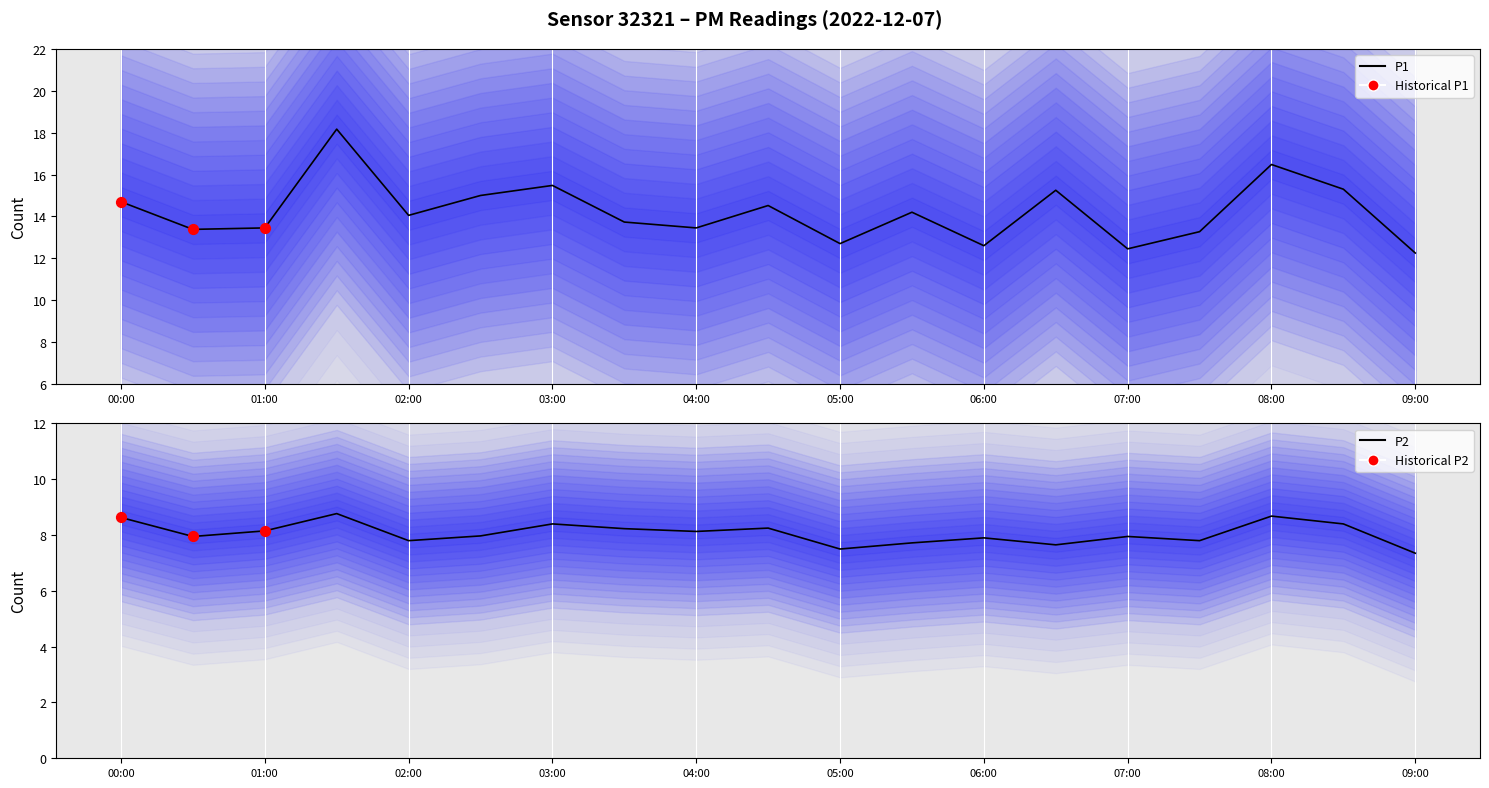

Which series reaches the maximum Y coordinate?

P1